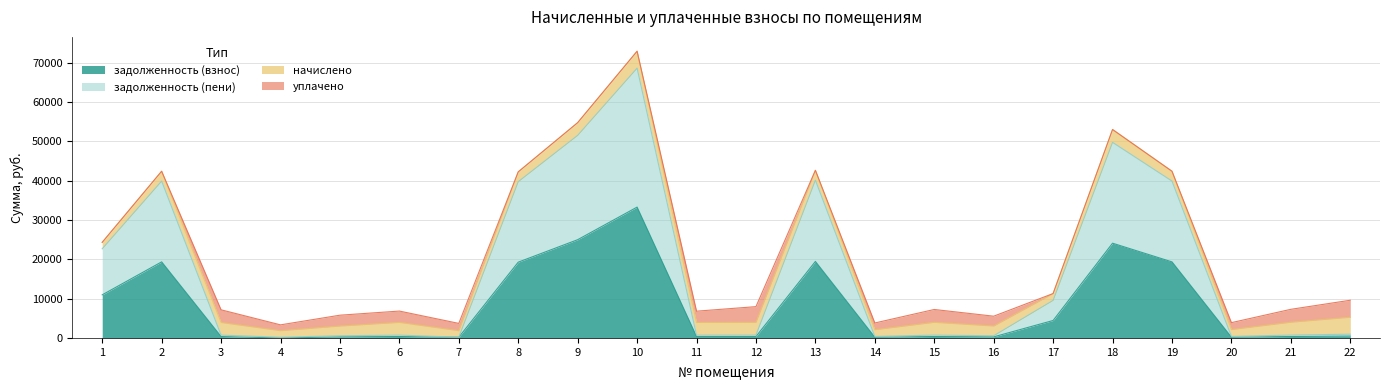

At which category is the sum across all series the highest?

10